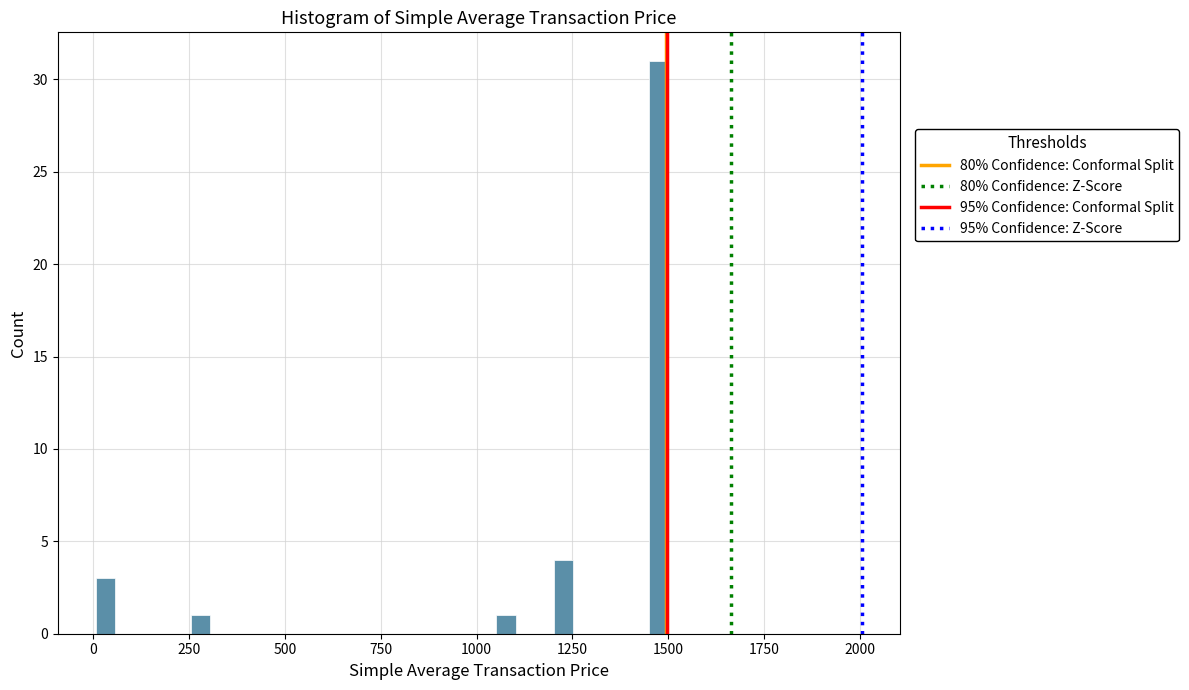

Around what value on the x-axis is the tallest bar? Give the approximate position of its centre, as read against the axis.

1450